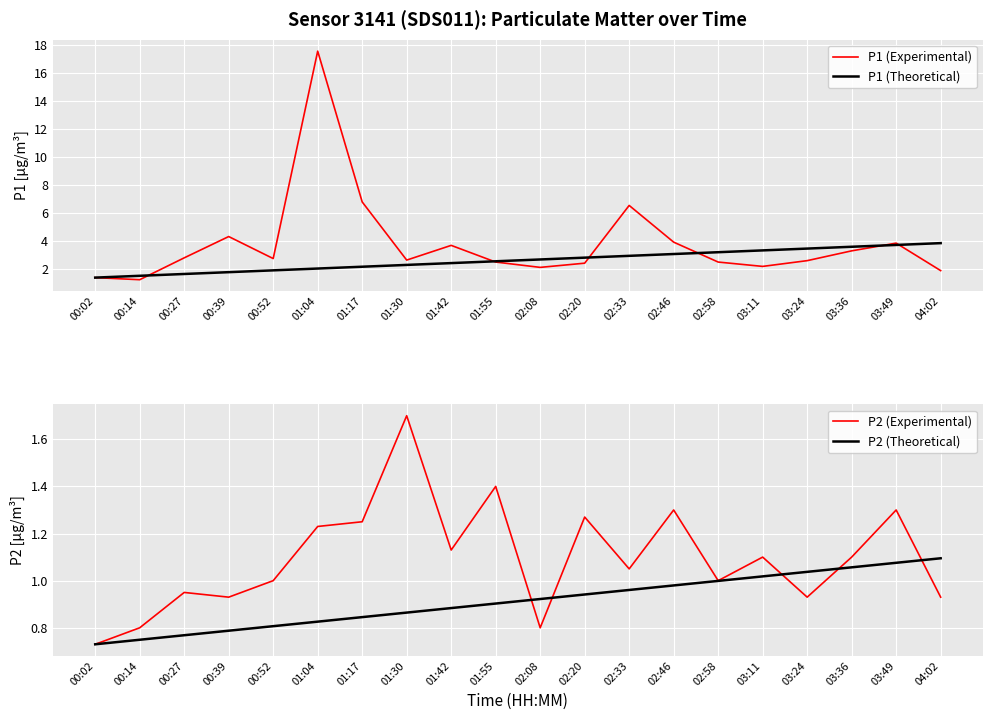

How many lines are shown in the chart?

4